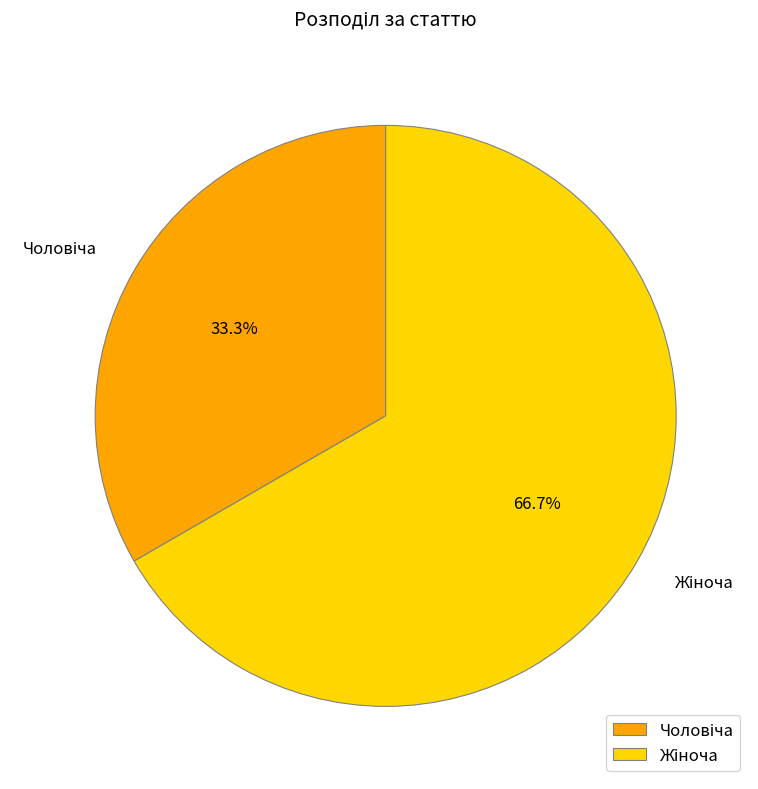

Does any single category account for the majority?

Yes